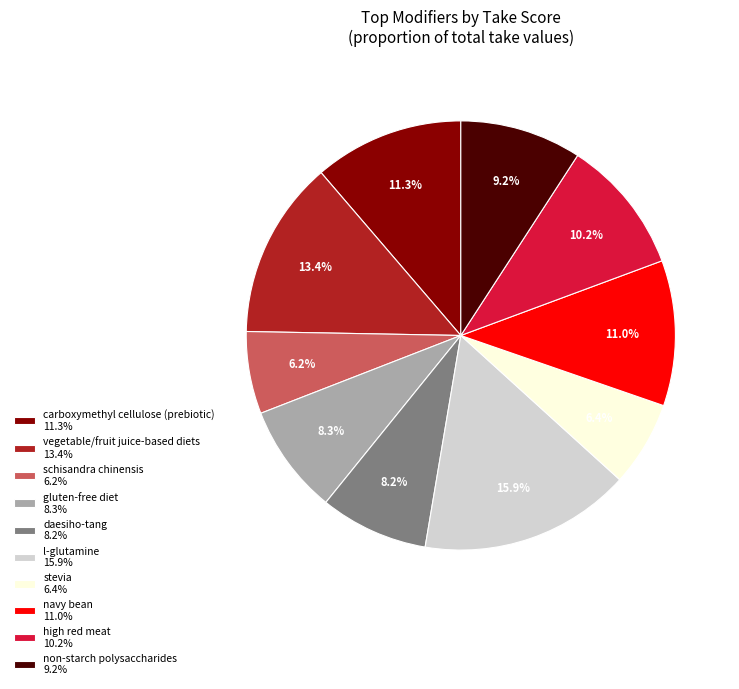

To the nearest percent, what is the combined percentage of high red meat and non-starch polysaccharides?

19%